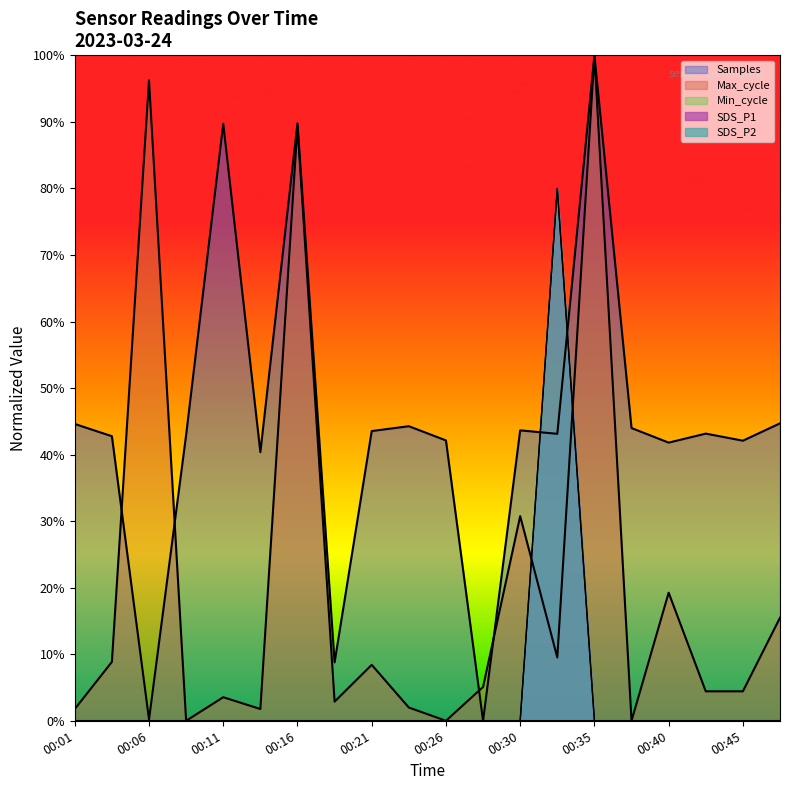

Where do SDS_P1 and Max_cycle first cross each other?

00:30 and 00:33